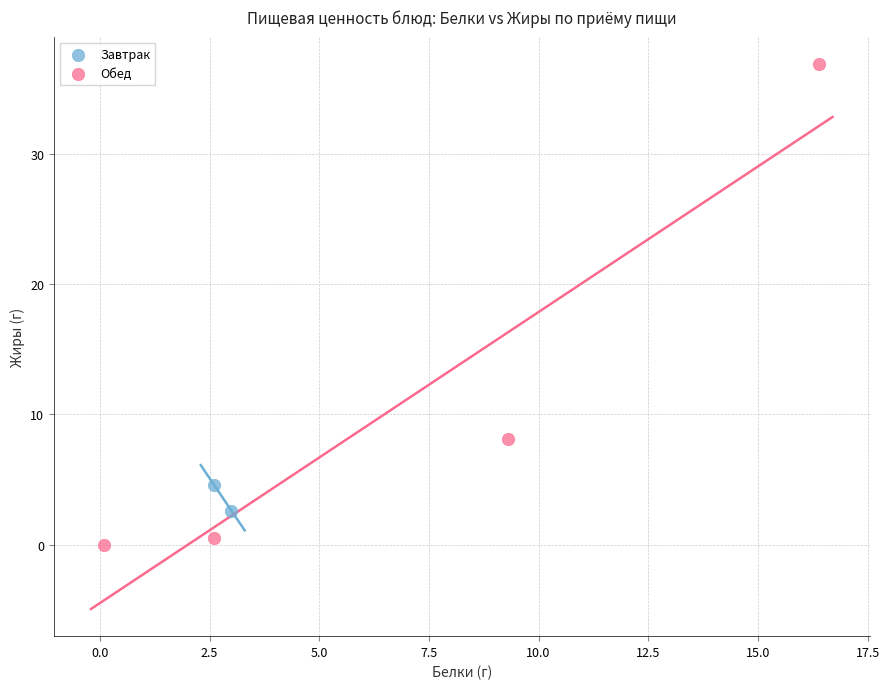

What are all the series names shown in the legend?

Завтрак, Обед